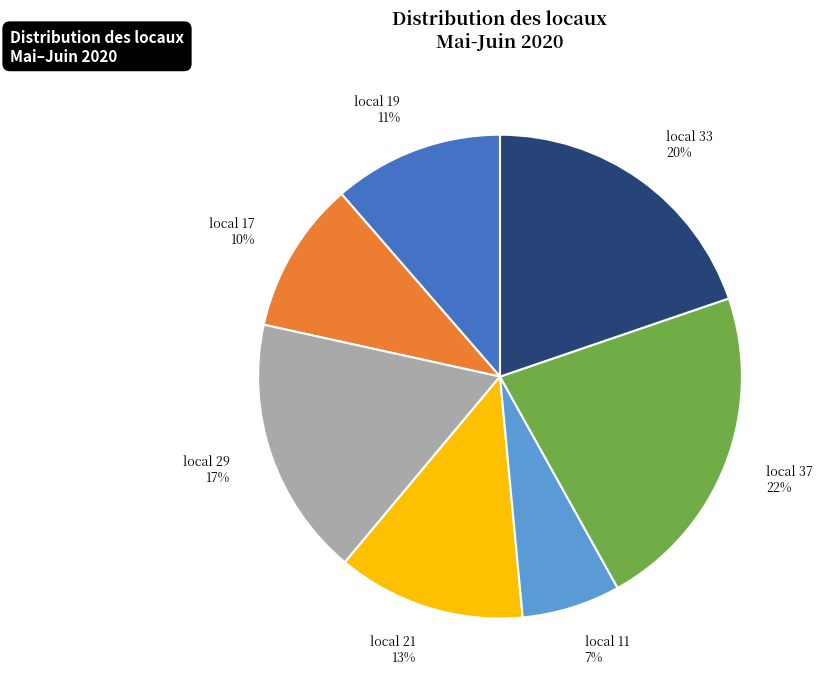

To the nearest percent, what is the combined percentage of local 21 and local 29?

30%